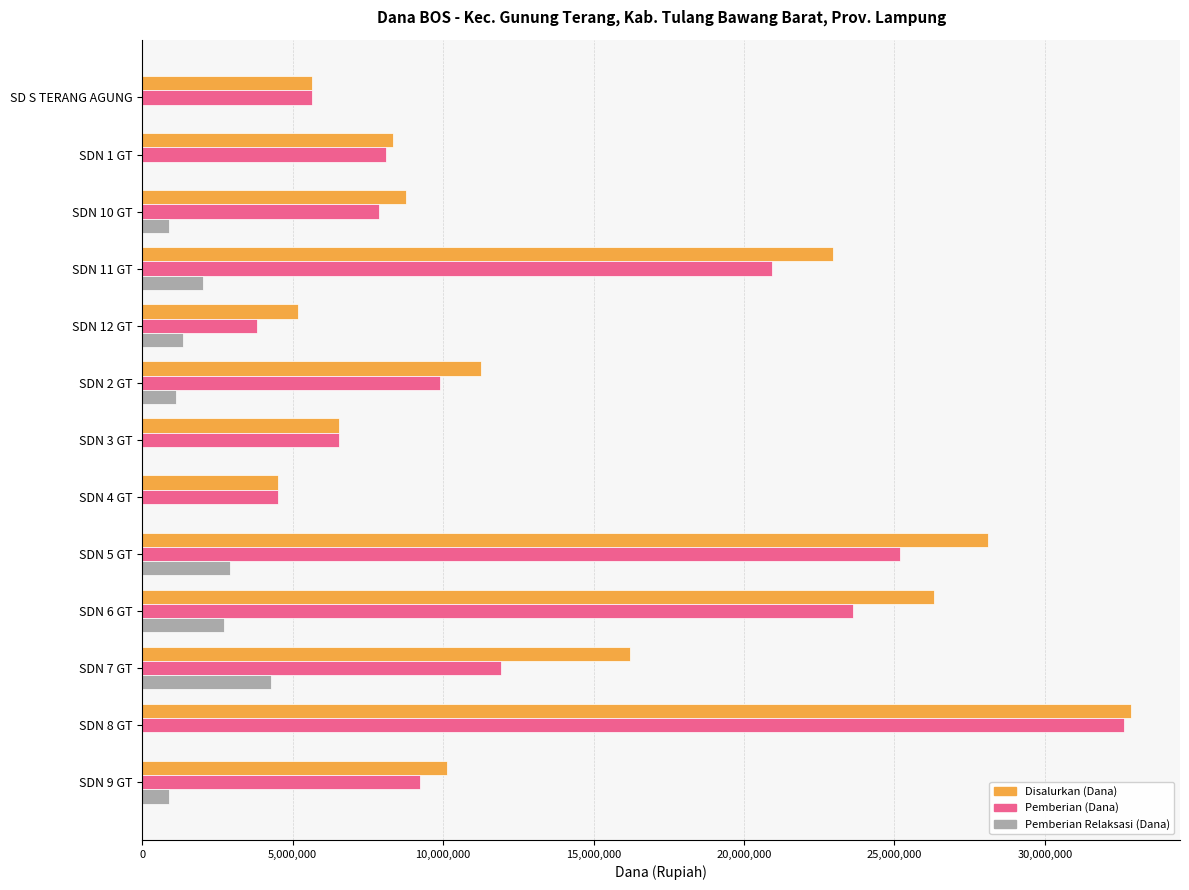

What is the sum of all Pemberian Relaksasi (Dana) values?

16200000